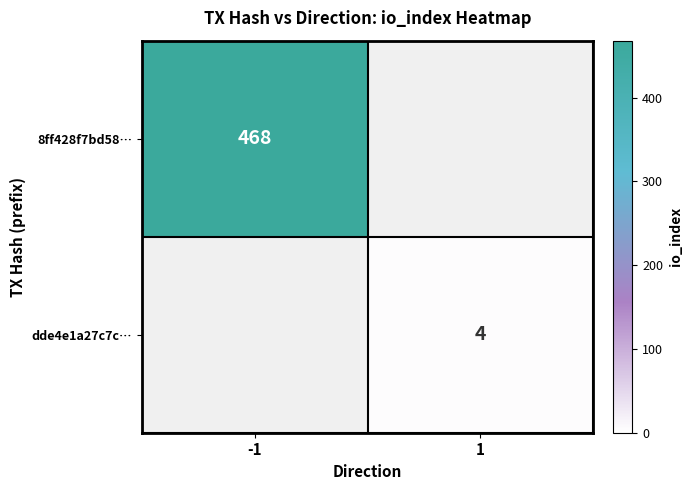

Is it true that 8ff428f7bd58… equals 468 at -1?

True